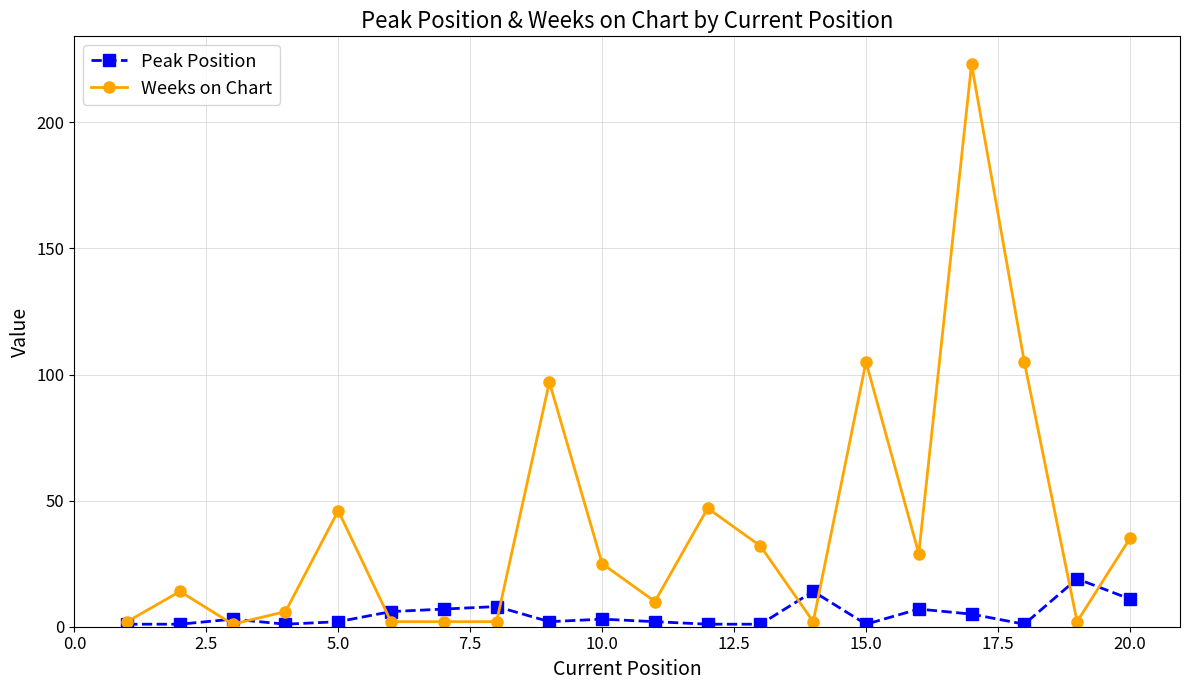

True or false: Weeks on Chart has more than 1 points higher than both neighbors.

True